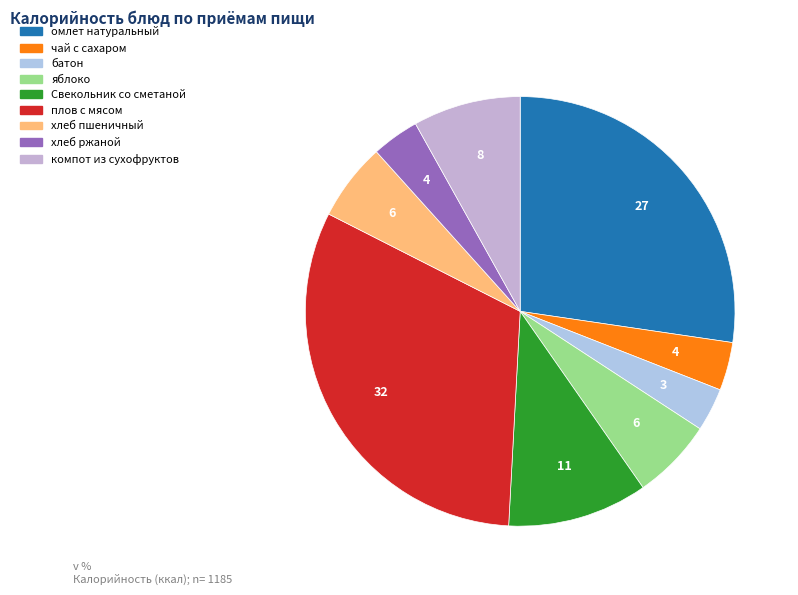

What is the smallest slice in the pie chart?

батон